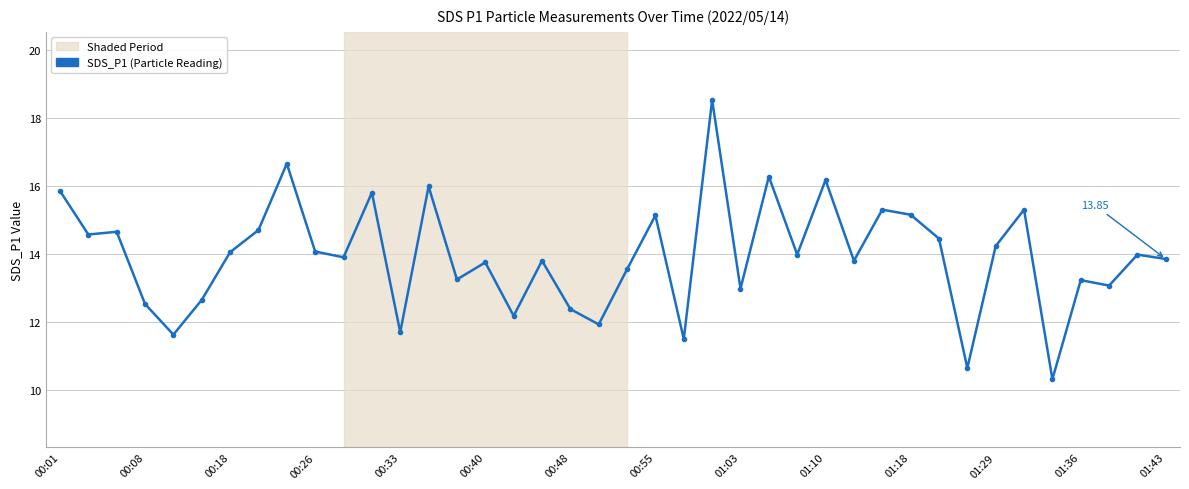

True or false: the data has more than 2 interior local peaks.

True